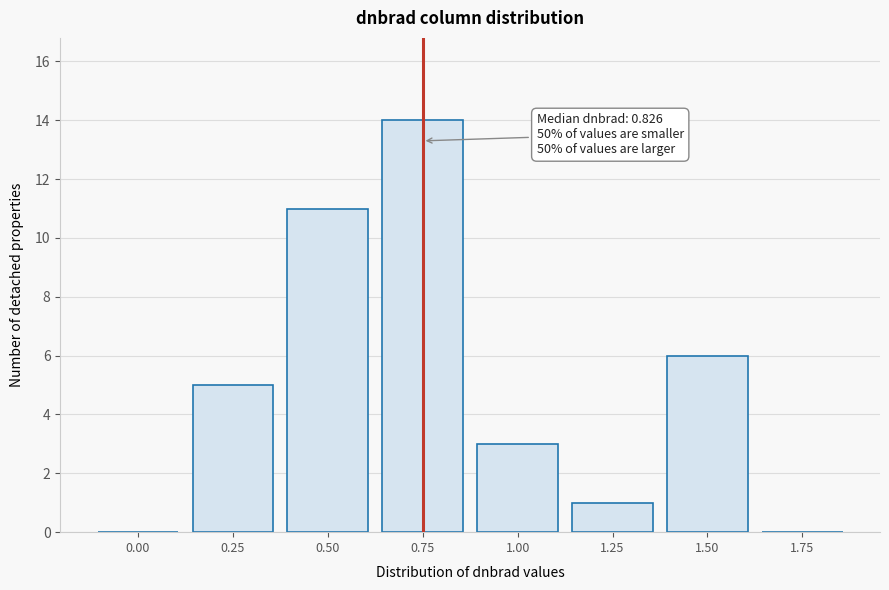

Reading left to right, extract all data points from this chart.

0.00=0	0.25=5	0.50=11	0.75=14	1.00=3	1.25=1	1.50=6	1.75=0